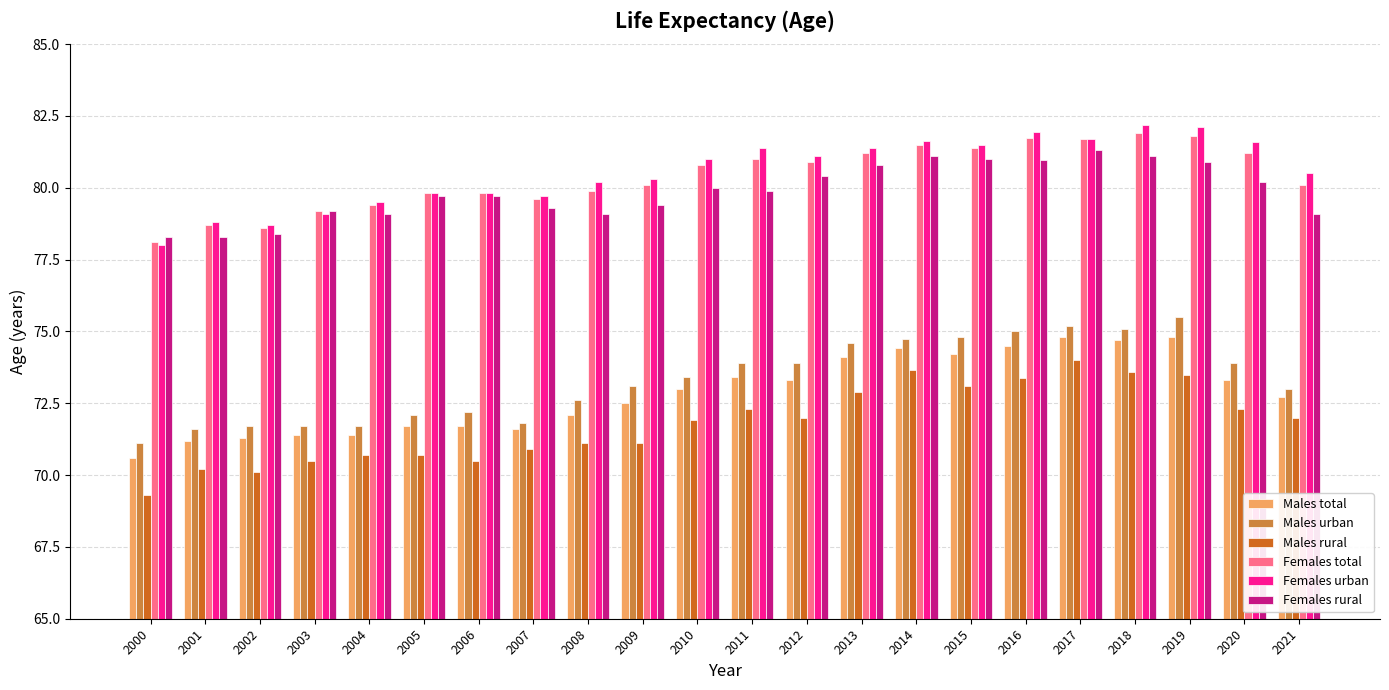

What is the highest value of the Females total series?

81.9